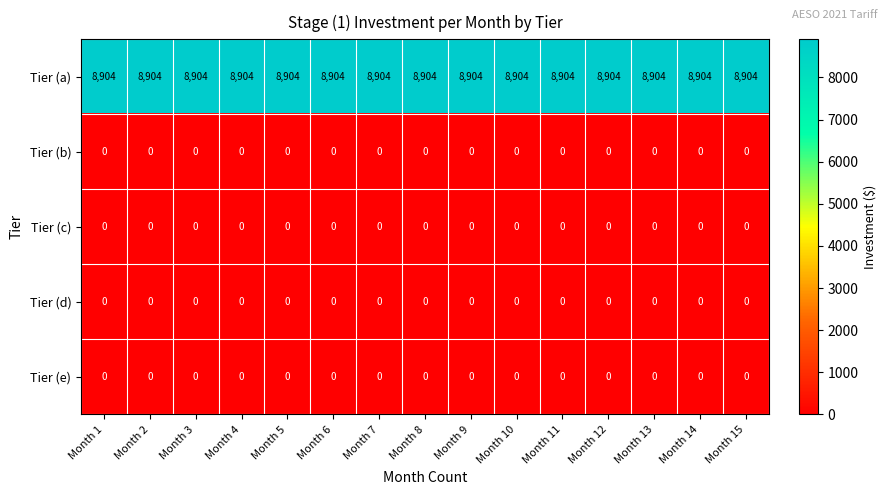

What is the difference between the highest and lowest values at Month 6?

8904